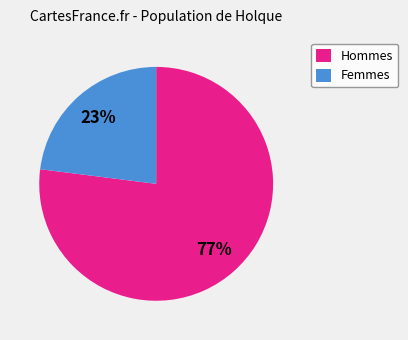

Is the sum of Femmes and Hommes greater than half?

Yes